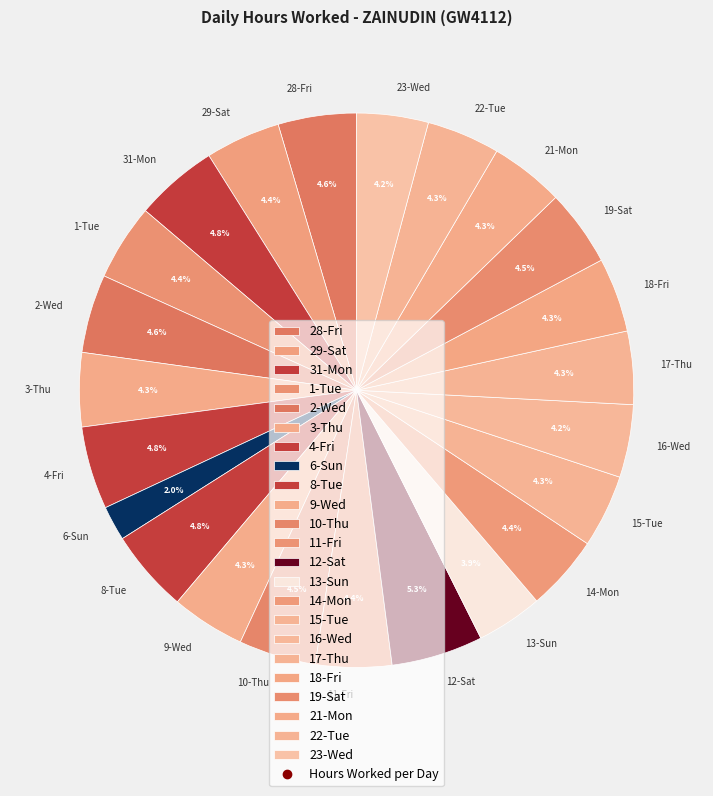

Does 21-Mon account for over 50% of the chart?

No